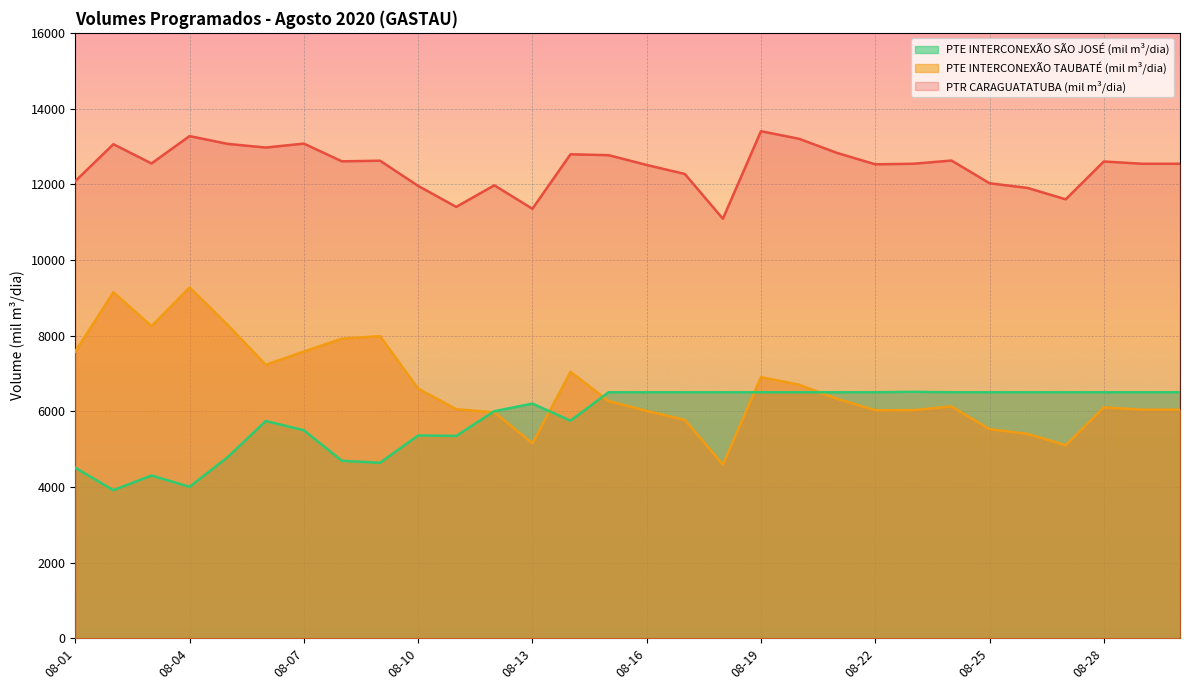

At how many categories does at least one series exceed 5315?

30